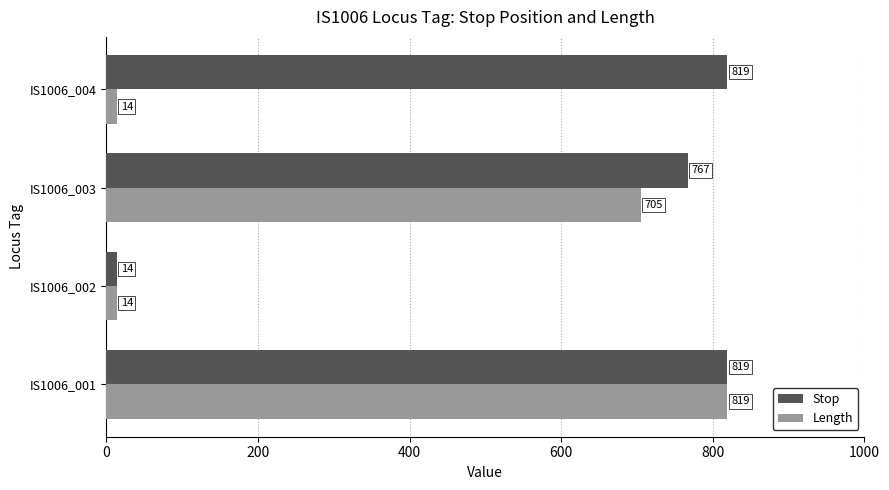

How many Length values are between 14 and 819?

4